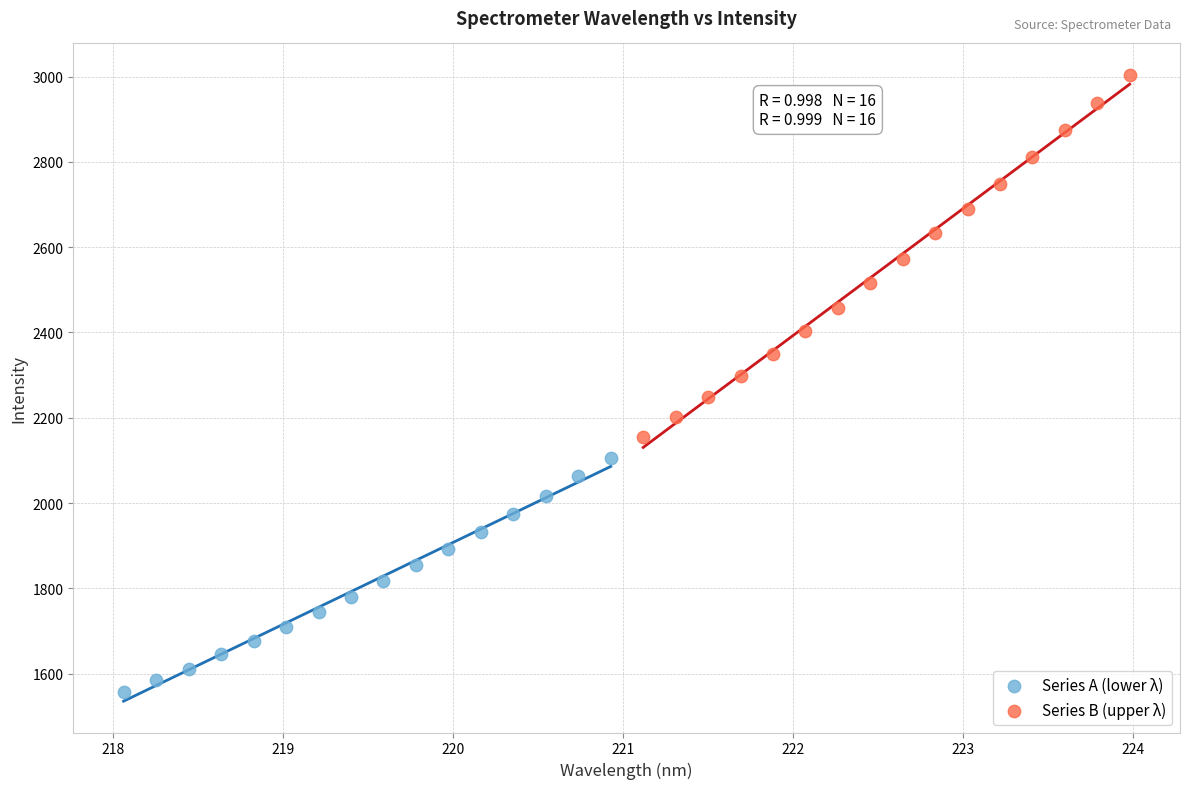

Which series has the widest spread of Y values?

Series B (upper λ)